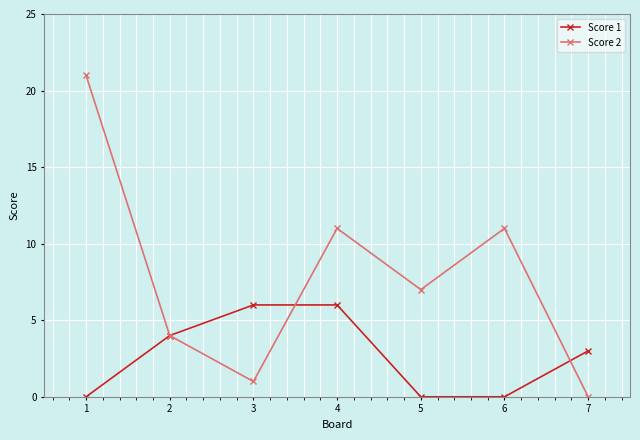

Count the number of data series in this chart.

2